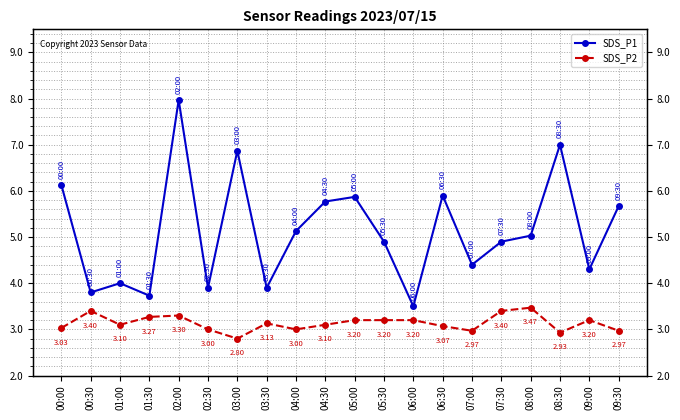

Reading left to right, what are all the values shown in this chart?

SDS_P1: 6.1	3.8	4.0	3.7	8.0	3.9	6.9	3.9	5.1	5.8	5.9	4.9	3.5	5.9	4.4	4.9	5.0	7.0	4.3	5.7
SDS_P2: 3.0	3.4	3.1	3.3	3.3	3.0	2.8	3.1	3.0	3.1	3.2	3.2	3.2	3.1	3.0	3.4	3.5	2.9	3.2	3.0